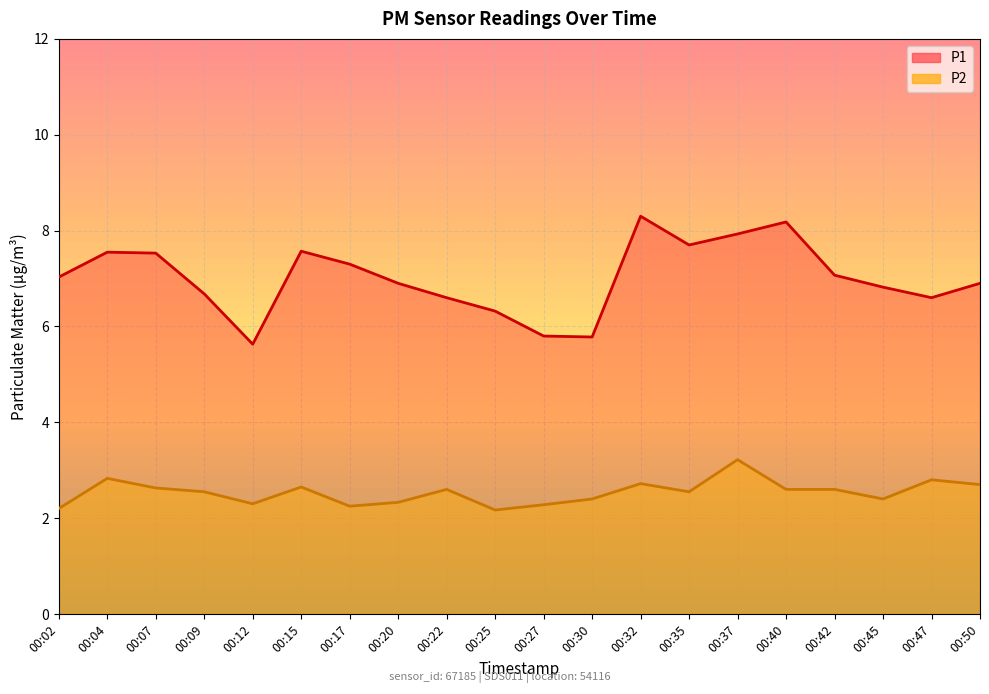

True or false: P2 has more than 1 interior local peaks.

True